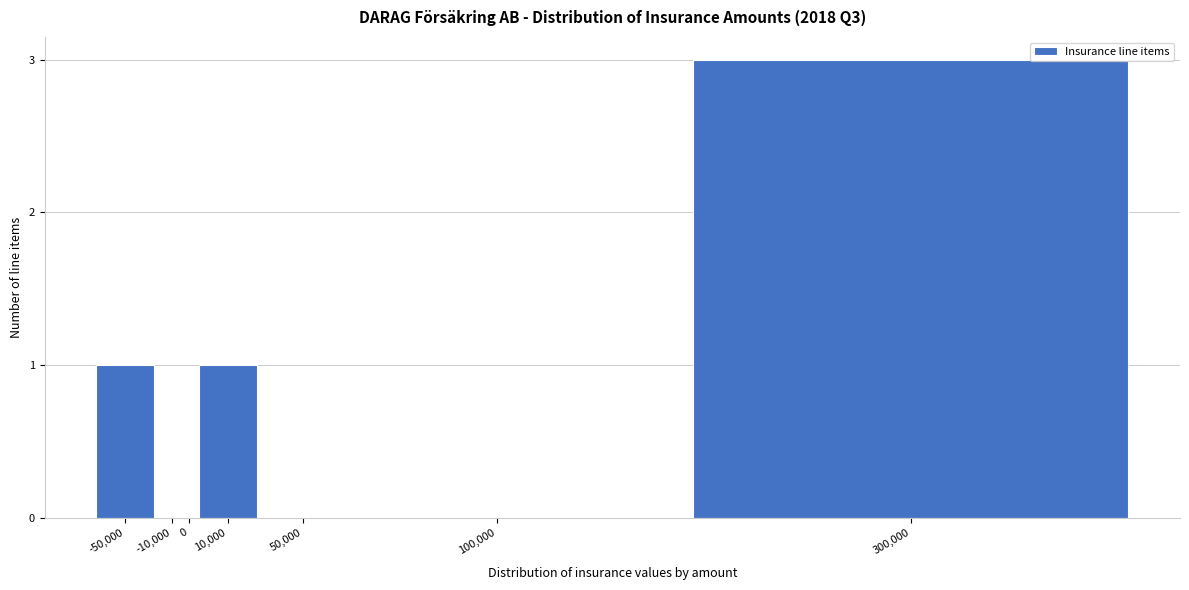

Reading right to left, what are all the values shown in this chart?

300,000=3	100,000=0	50,000=0	10,000=1	0=0	-10,000=0	-50,000=1